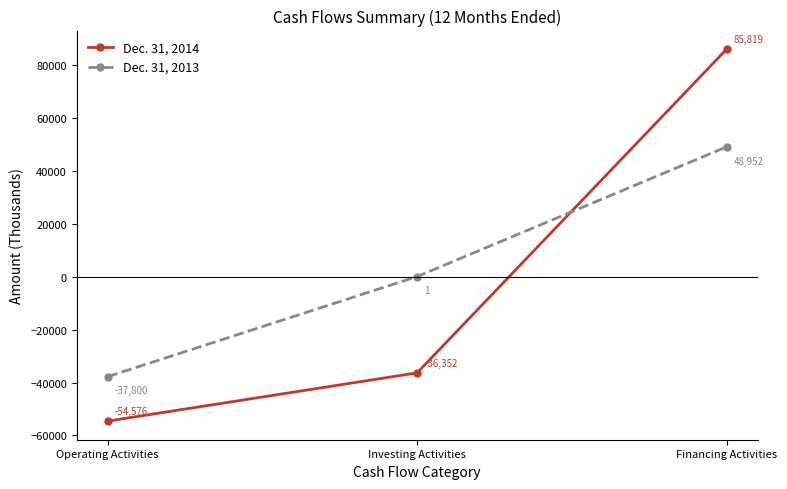

Reading left to right, extract all data points from this chart.

Dec. 31, 2014: -54576	-36352	85819
Dec. 31, 2013: -37800	1	48952